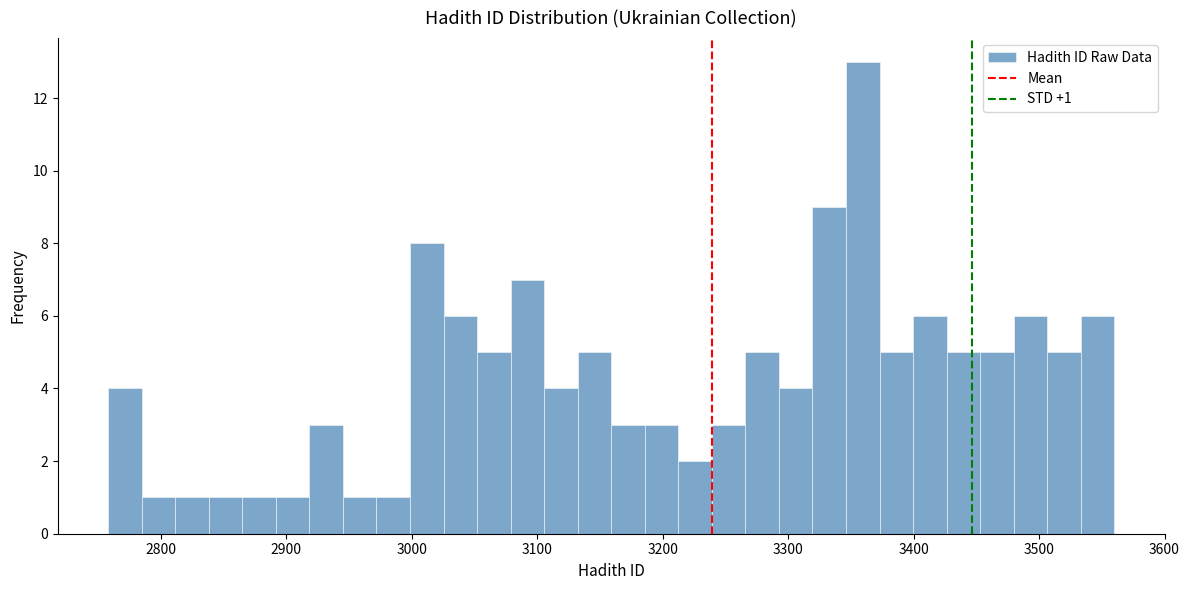

Read against the x-axis, roughly where is the centre of the tallest bar?

3360